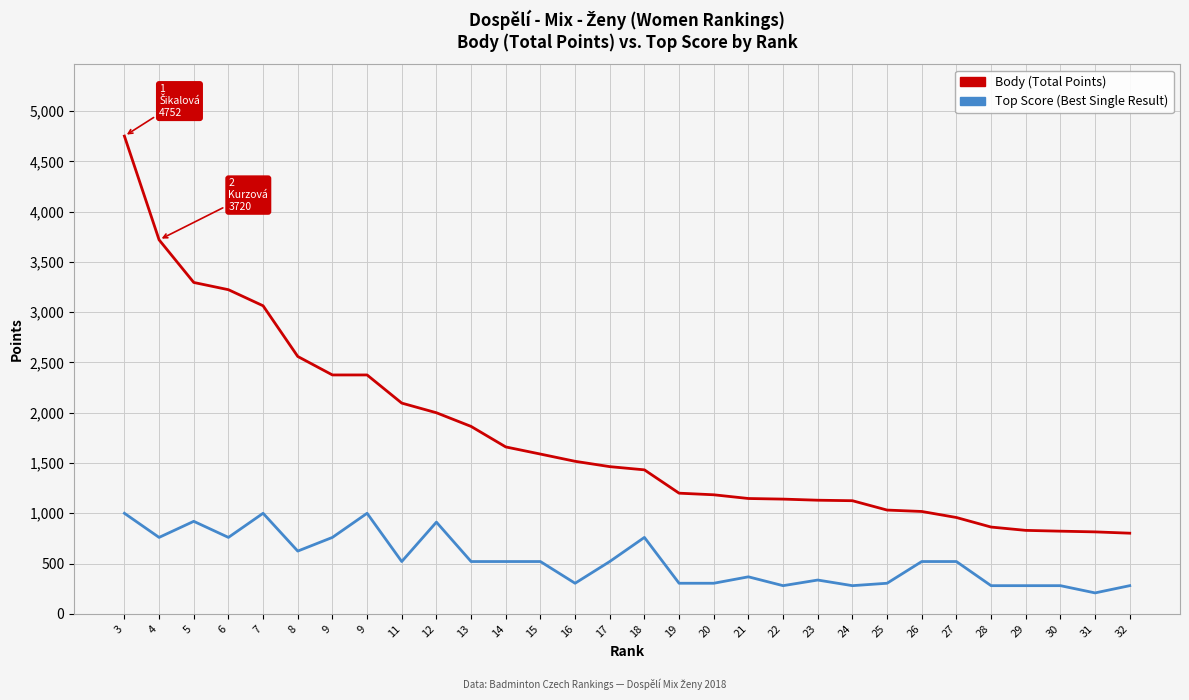

Does the chart have visible grid lines?

Yes